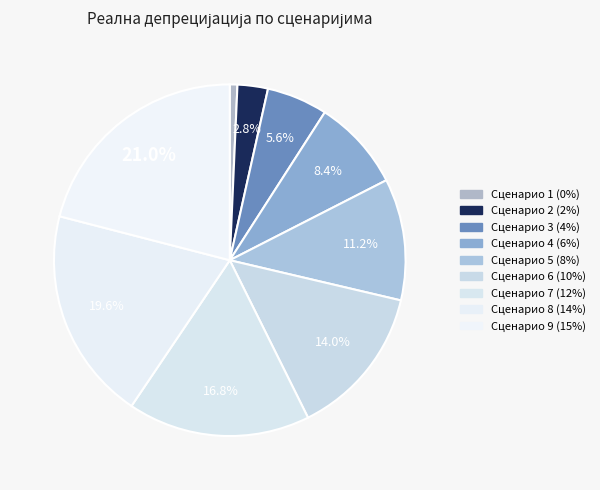

Which slice is the smallest?

Сценарио 1